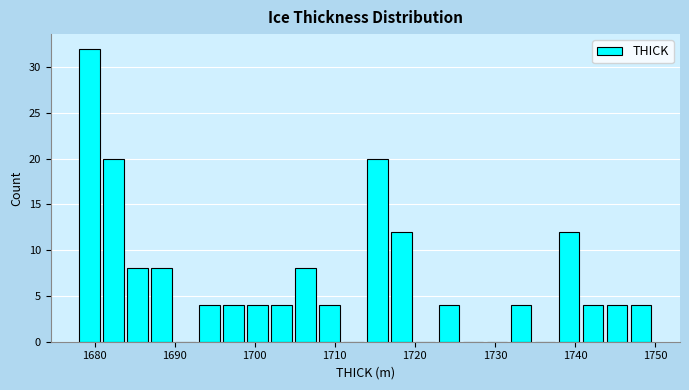

Read against the x-axis, roughly where is the centre of the tallest bar?

1679